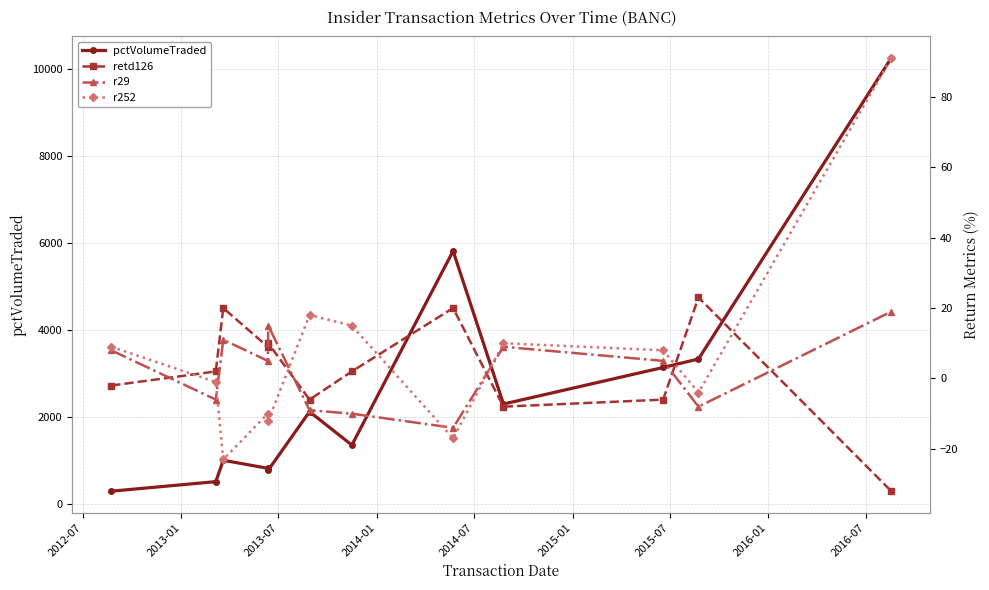

What is the average value of the pctVolumeTraded series?

2647